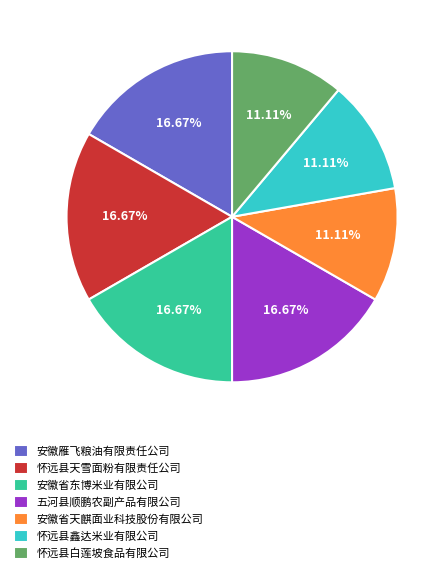

What percentage do 安徽省东博米业有限公司 and 安徽省天麒面业科技股份有限公司 together represent?

27.8%